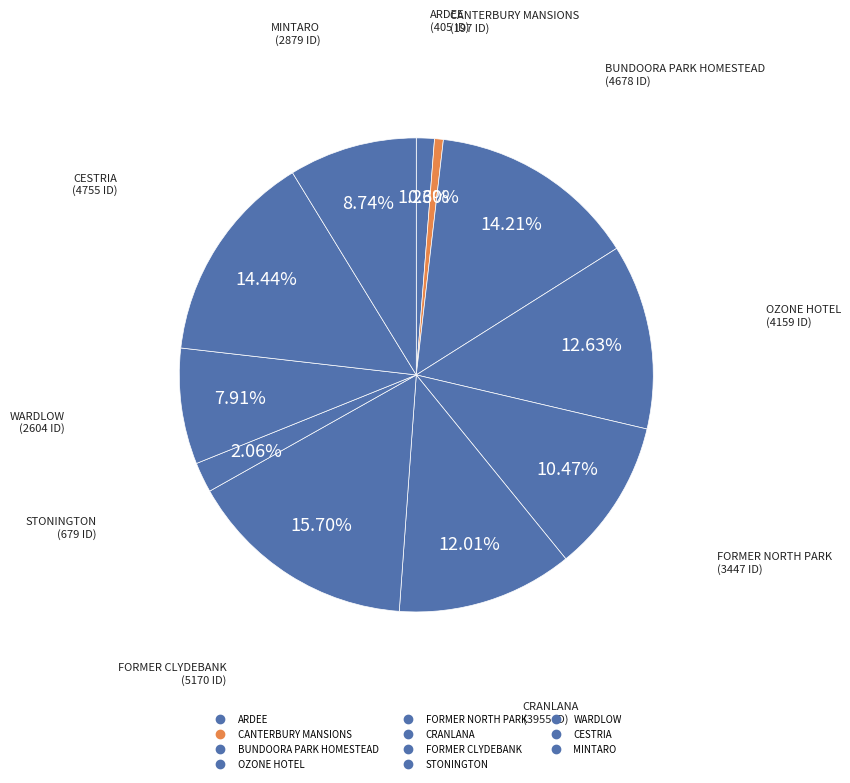

Rank the categories by value from highest to lowest.

FORMER CLYDEBANK, CESTRIA, BUNDOORA PARK HOMESTEAD, OZONE HOTEL, CRANLANA, FORMER NORTH PARK, MINTARO, WARDLOW, STONINGTON, ARDEE, CANTERBURY MANSIONS